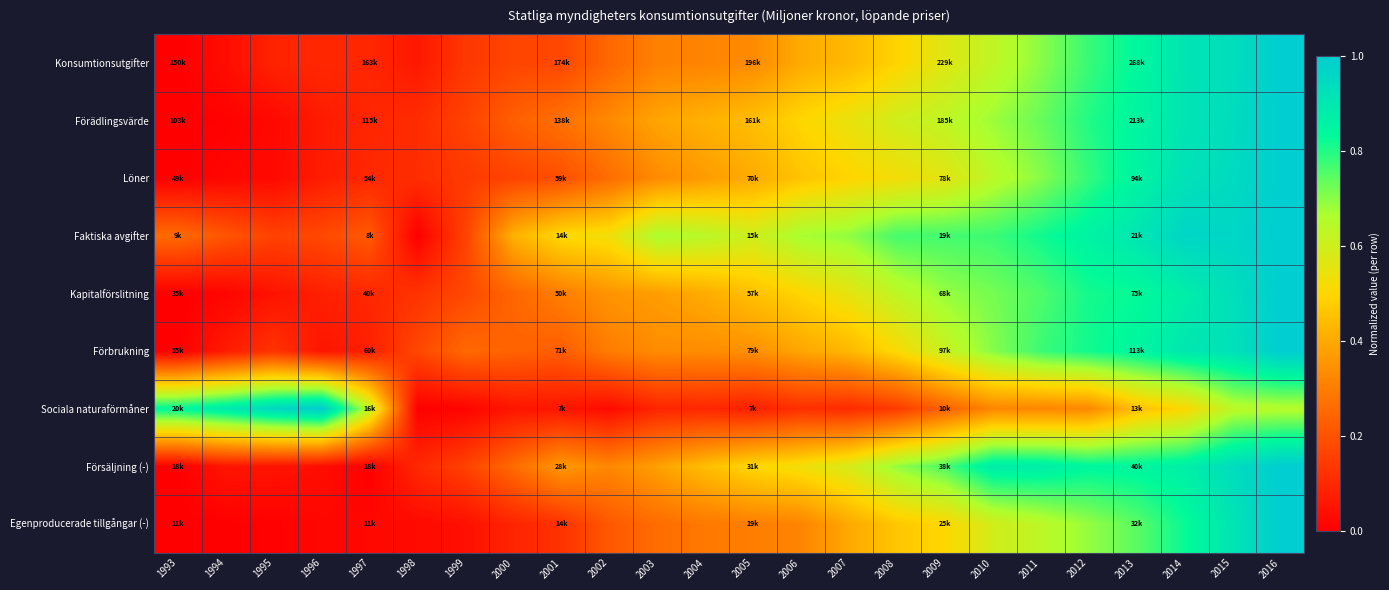

Reading right to left, extract all data points from this chart.

Konsumtionsutgifter: 2016=1.0	2015=0.9	2014=0.9	2013=0.8	2012=0.8	2011=0.7	2010=0.6	2009=0.6	2008=0.5	2007=0.4	2006=0.4	2005=0.3	2004=0.3	2003=0.3	2002=0.2	2001=0.2	2000=0.2	1999=0.1	1998=0.1	1997=0.1	1996=0.1	1995=0.1	1994=0.0	1993=0.0
Förädlingsvärde: 2016=1.0	2015=0.9	2014=0.9	2013=0.8	2012=0.8	2011=0.7	2010=0.7	2009=0.6	2008=0.6	2007=0.5	2006=0.5	2005=0.4	2004=0.4	2003=0.4	2002=0.3	2001=0.3	2000=0.2	1999=0.2	1998=0.1	1997=0.1	1996=0.1	1995=0.0	1994=0.0	1993=0.0
Löner: 2016=1.0	2015=0.9	2014=0.9	2013=0.9	2012=0.8	2011=0.7	2010=0.6	2009=0.6	2008=0.5	2007=0.5	2006=0.5	2005=0.4	2004=0.4	2003=0.3	2002=0.3	2001=0.2	2000=0.2	1999=0.1	1998=0.1	1997=0.1	1996=0.1	1995=0.0	1994=0.0	1993=0.0
Faktiska avgifter: 2016=1.0	2015=1.0	2014=1.0	2013=0.9	2012=0.9	2011=0.8	2010=0.8	2009=0.8	2008=0.8	2007=0.7	2006=0.7	2005=0.6	2004=0.6	2003=0.7	2002=0.5	2001=0.5	2000=0.4	1999=0.2	1998=0.0	1997=0.2	1996=0.2	1995=0.2	1994=0.2	1993=0.3
Kapitalförslitning: 2016=1.0	2015=0.9	2014=0.9	2013=0.8	2012=0.8	2011=0.8	2010=0.7	2009=0.7	2008=0.6	2007=0.6	2006=0.5	2005=0.5	2004=0.4	2003=0.4	2002=0.4	2001=0.3	2000=0.2	1999=0.2	1998=0.1	1997=0.1	1996=0.1	1995=0.0	1994=0.0	1993=0.0
Förbrukning: 2016=1.0	2015=0.9	2014=0.9	2013=0.8	2012=0.8	2011=0.8	2010=0.7	2009=0.6	2008=0.5	2007=0.4	2006=0.4	2005=0.3	2004=0.3	2003=0.3	2002=0.3	2001=0.2	2000=0.2	1999=0.3	1998=0.2	1997=0.1	1996=0.1	1995=0.1	1994=0.1	1993=0.0
Sociala naturaförmåner: 2016=0.6	2015=0.6	2014=0.5	2013=0.4	2012=0.3	2011=0.3	2010=0.3	2009=0.2	2008=0.1	2007=0.1	2006=0.1	2005=0.1	2004=0.1	2003=0.1	2002=0.0	2001=0.1	2000=0.1	1999=0.0	1998=0.0	1997=0.6	1996=1.0	1995=1.0	1994=0.9	1993=0.8
Försäljning (-): 2016=1.0	2015=0.9	2014=0.9	2013=0.8	2012=0.8	2011=0.9	2010=0.9	2009=0.8	2008=0.7	2007=0.6	2006=0.5	2005=0.5	2004=0.4	2003=0.4	2002=0.3	2001=0.4	2000=0.3	1999=0.2	1998=0.1	1997=0.0	1996=0.0	1995=0.1	1994=0.1	1993=0.0
Egenproducerade tillgångar (-): 2016=1.0	2015=0.9	2014=0.8	2013=0.7	2012=0.7	2011=0.6	2010=0.6	2009=0.5	2008=0.5	2007=0.4	2006=0.3	2005=0.3	2004=0.3	2003=0.3	2002=0.2	2001=0.1	2000=0.1	1999=0.0	1998=0.0	1997=0.0	1996=0.0	1995=0.0	1994=0.0	1993=0.0